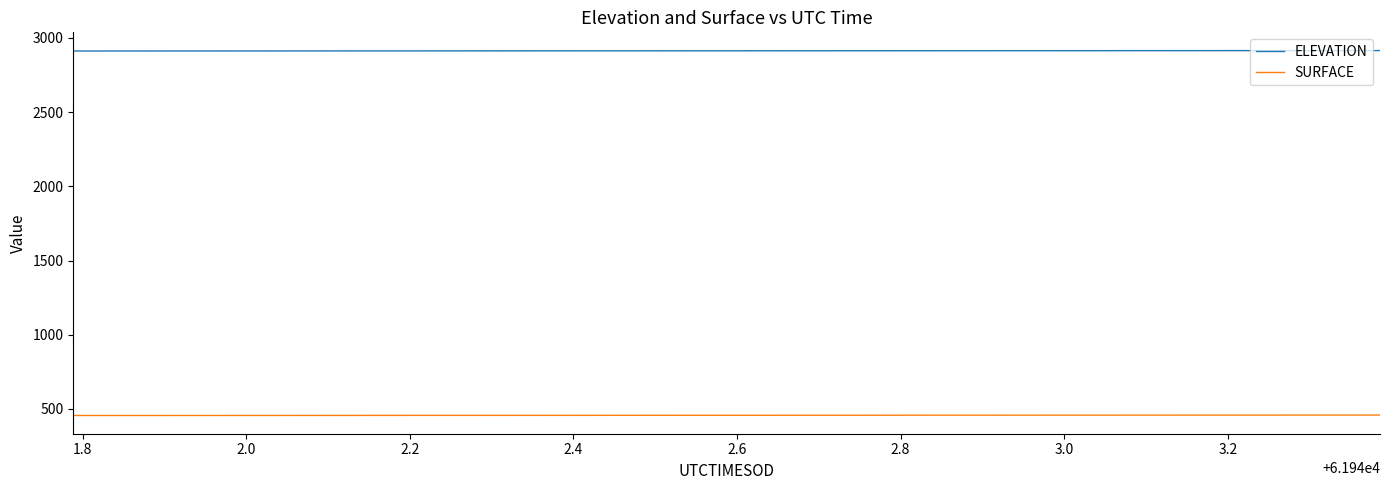

Rank the series by their average value, from highest to lowest.

ELEVATION, SURFACE